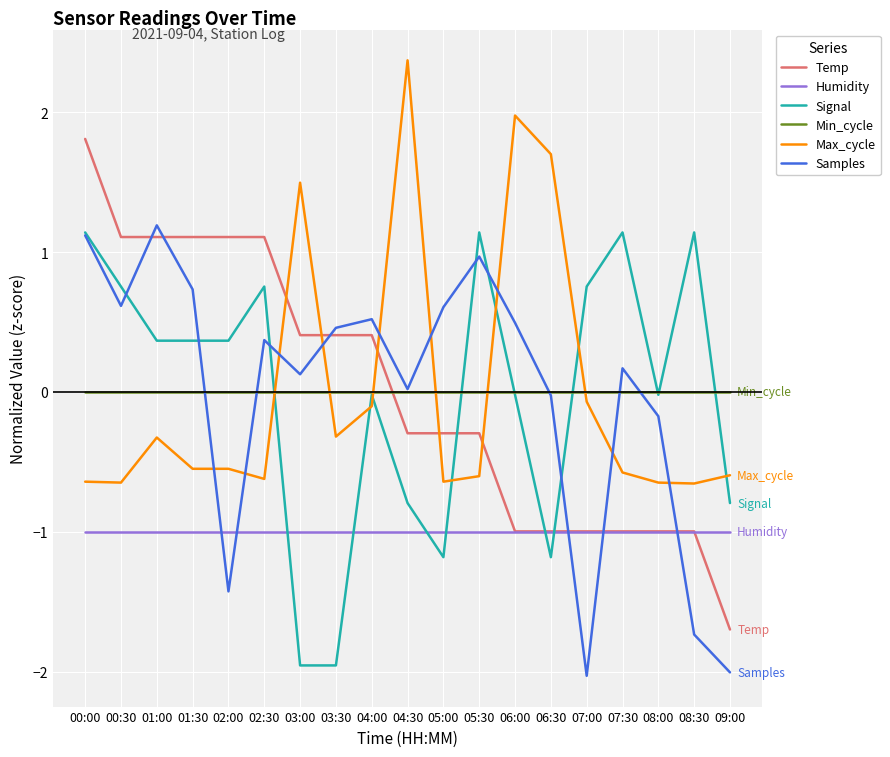

Rank the series at 01:30 from highest to lowest value.

Temp, Samples, Signal, Min_cycle, Max_cycle, Humidity